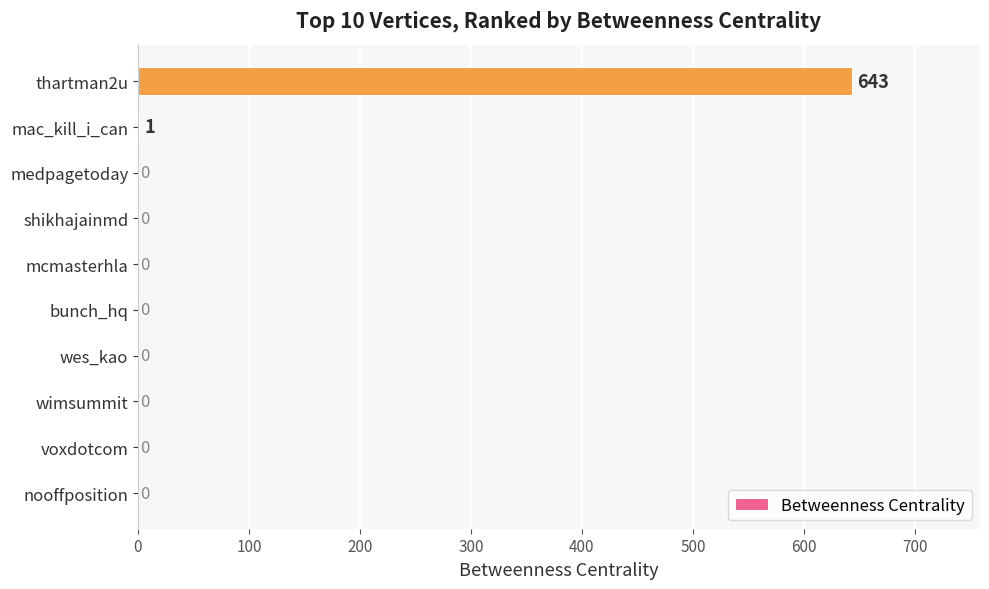

The chart shows a value of -258 at mcmasterhla. True or false?

False